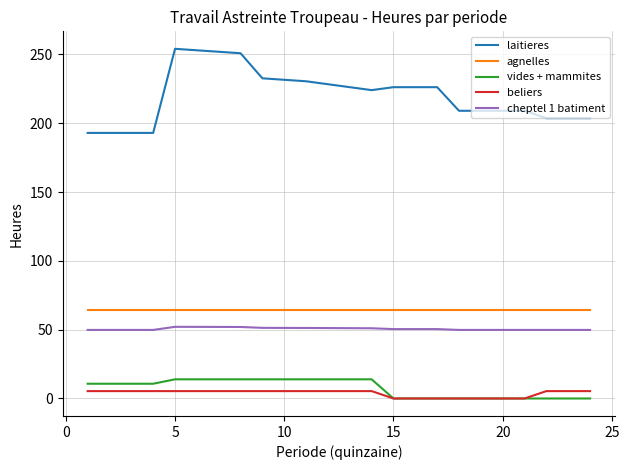

What is the difference between the maximum and minimum values in the cheptel 1 batiment series?

2.3